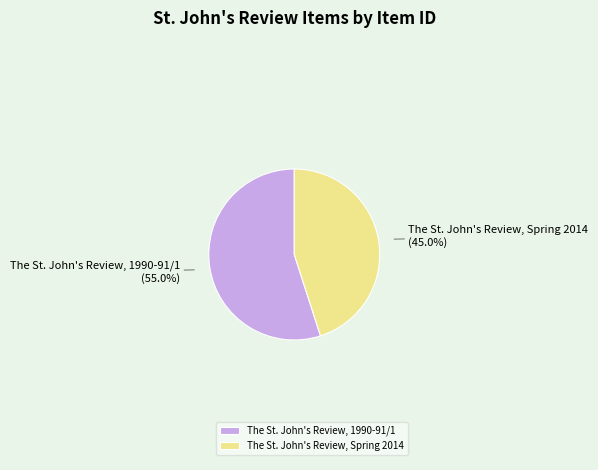

Does any single category account for the majority?

Yes